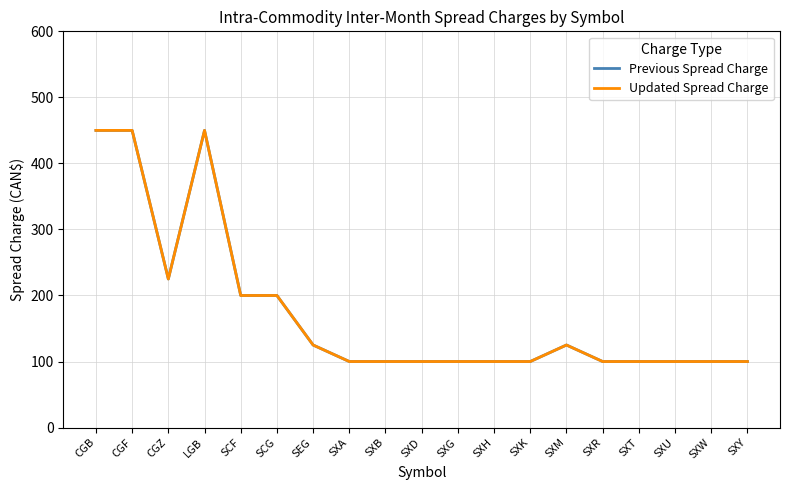

The value of Updated Spread Charge at SXM is 125. True or false?

True